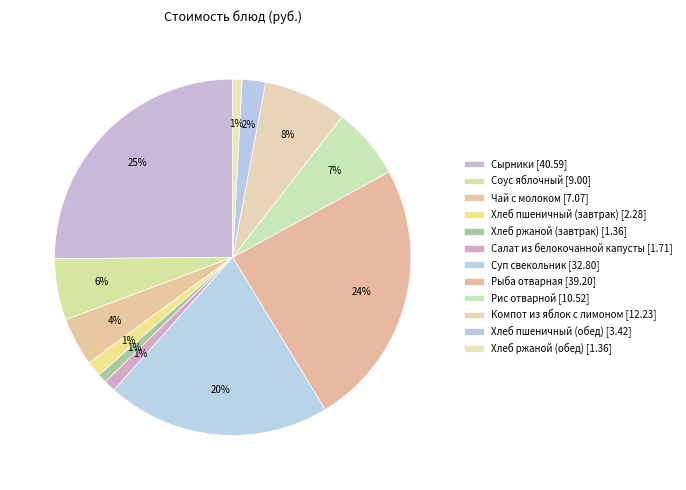

What is the change in value from Чай с молоком to Хлеб пшеничный (завтрак)?

-4.8